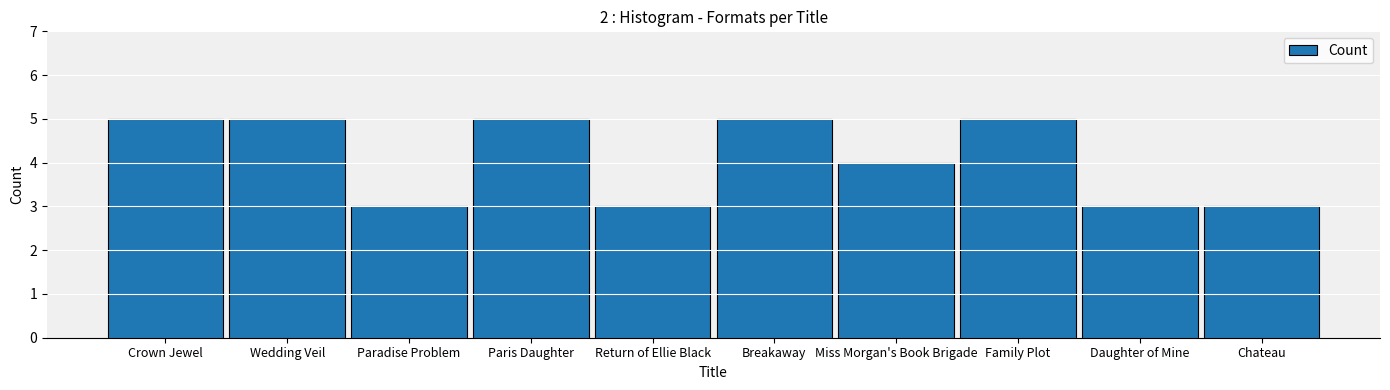

The value at Wedding Veil is 5. True or false?

True